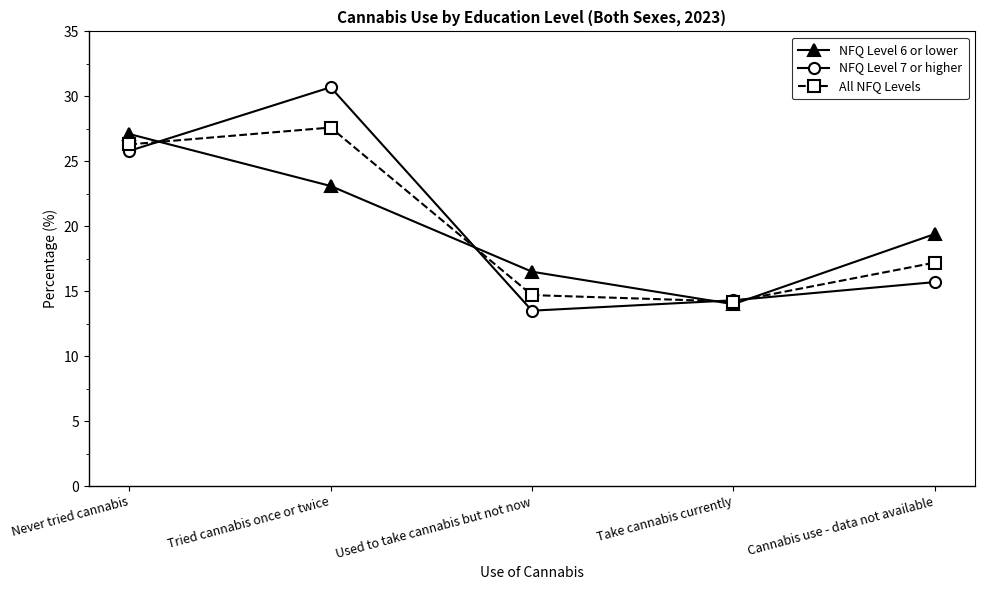

What is the total value across all series at Take cannabis currently?

42.5